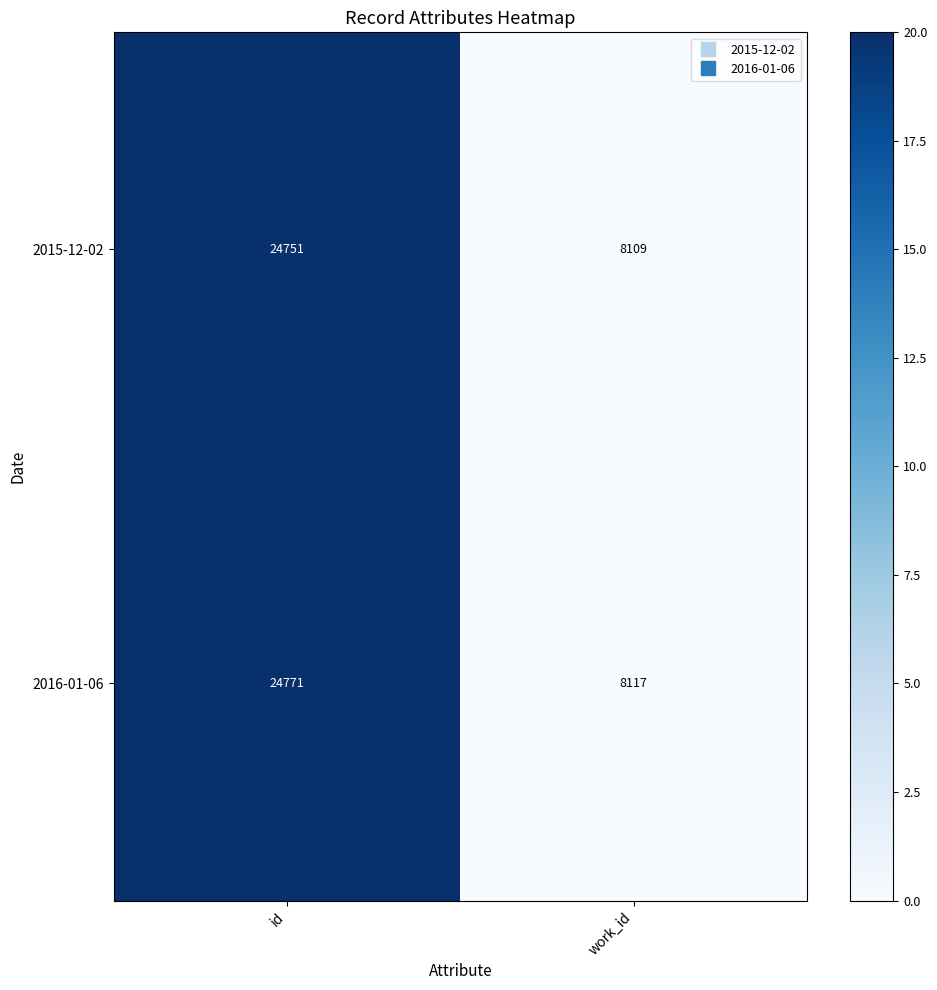

What is the average value of the 2015-12-02 series?

16430